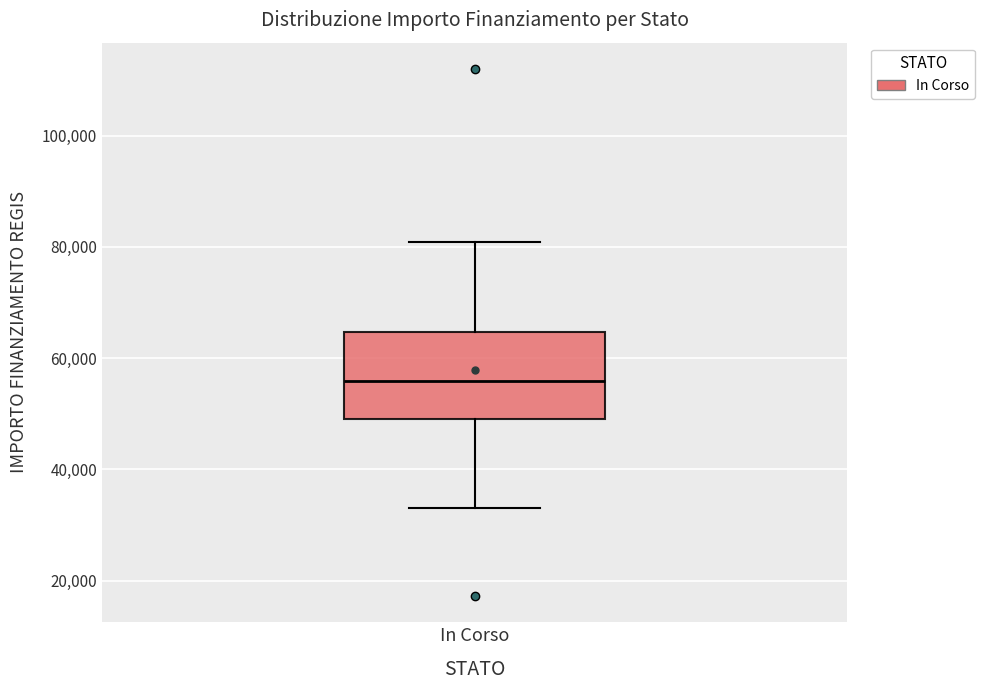

Read this box plot against the y-axis: the position of the median line, the range covered by the box, and the ends of both whiskers. The values are not printed on the chart, so give them approximately, as read against the axis.

median 56000, box 50000 to 64000, whiskers 32000 to 80000